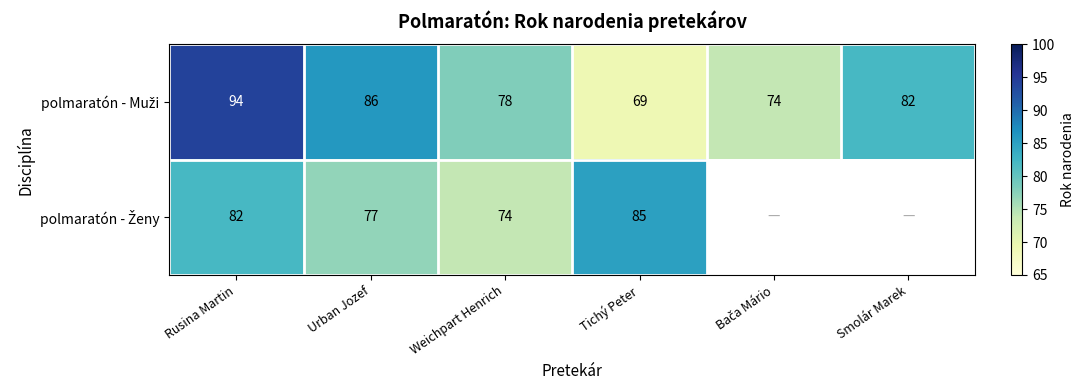

What is the difference between the highest and lowest values at Urban Jozef?

9